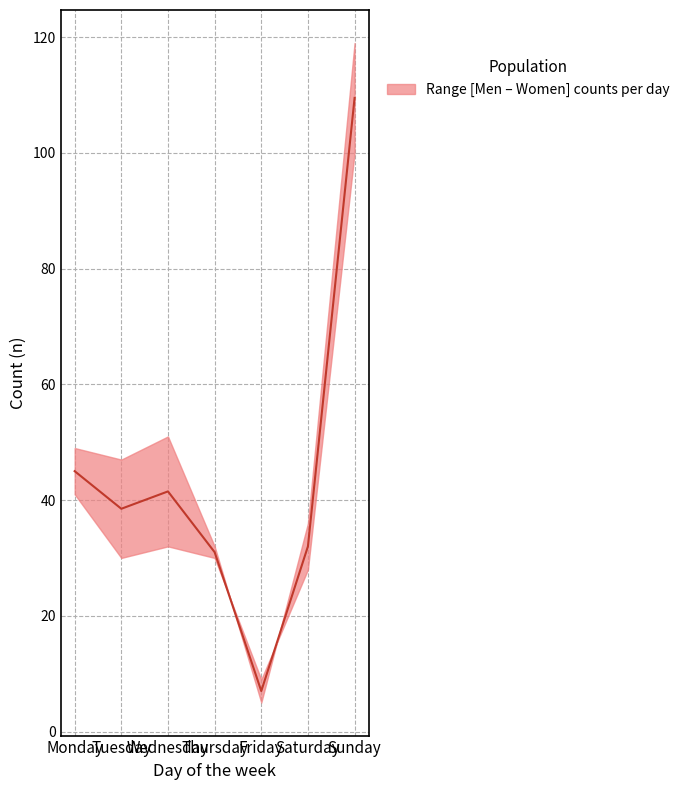

How many categories are shown in the chart?

7